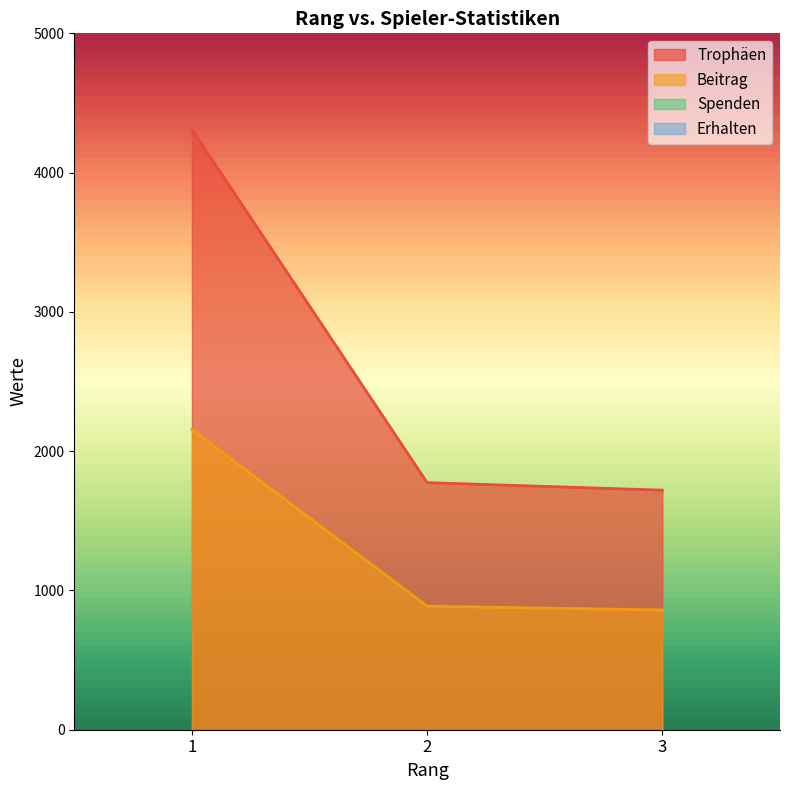

The value of Trophäen at 2 is 1774. True or false?

True